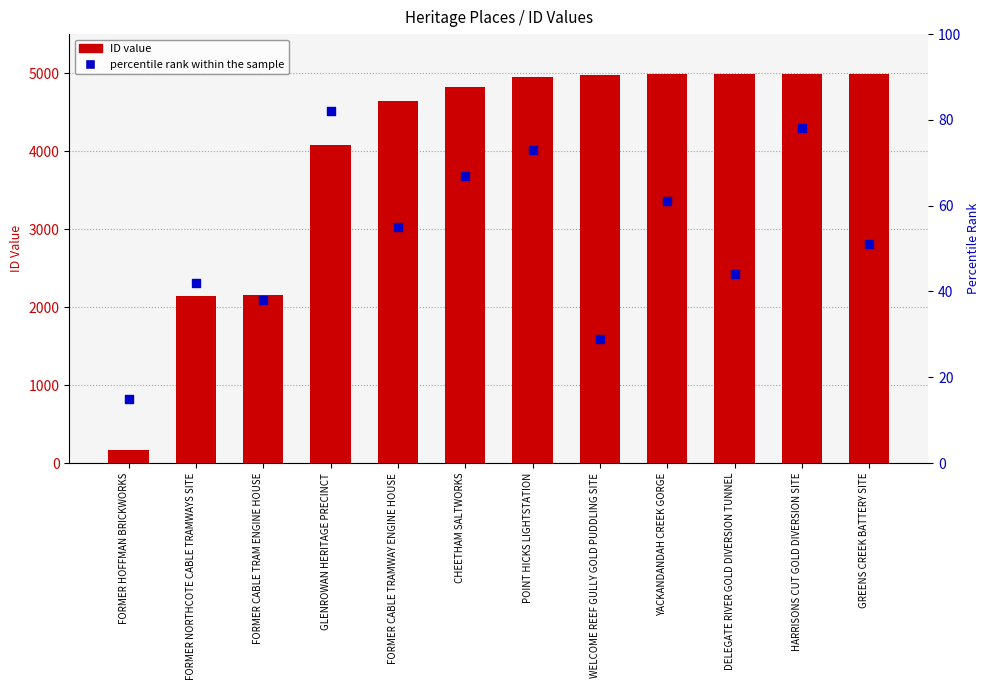

Which series has the largest Y range (max minus min)?

ID value